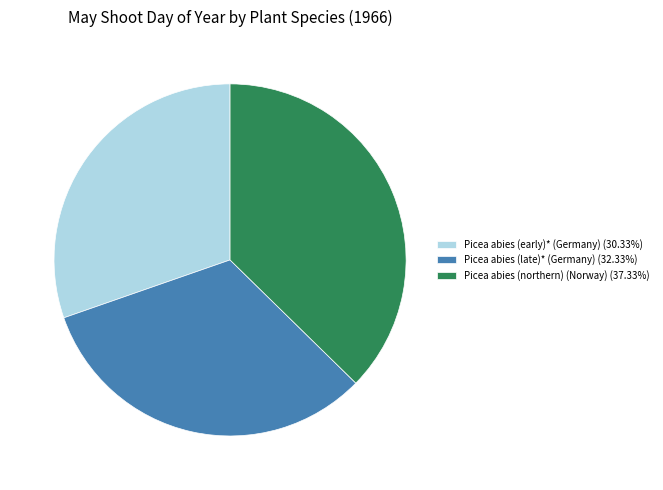

Is there any slice that represents more than half of the pie?

No